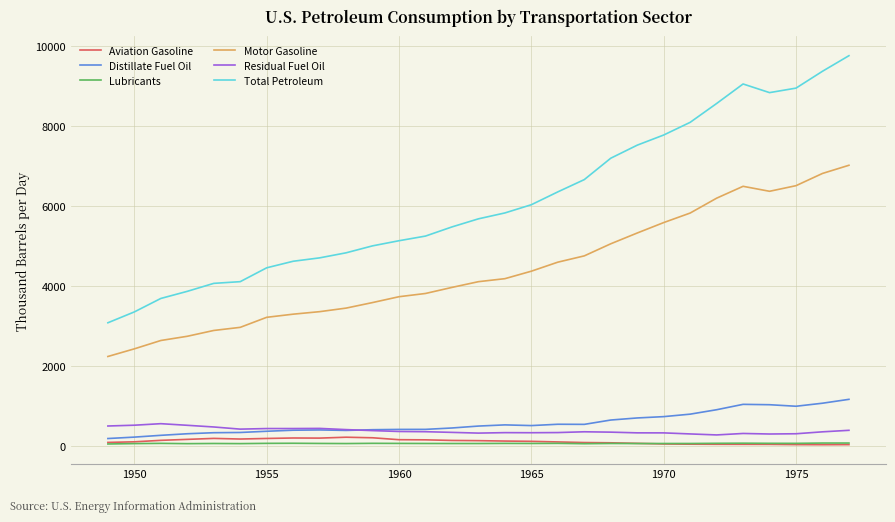

What is the maximum value for Motor Gasoline?

7022.0